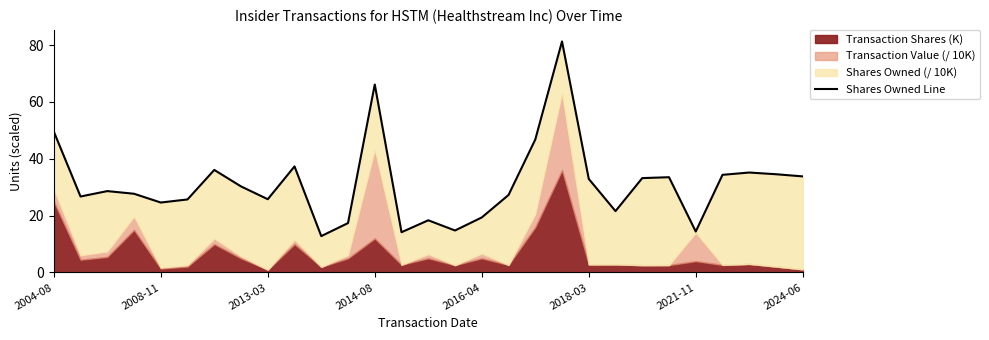

Which category has the highest value across all series?

19